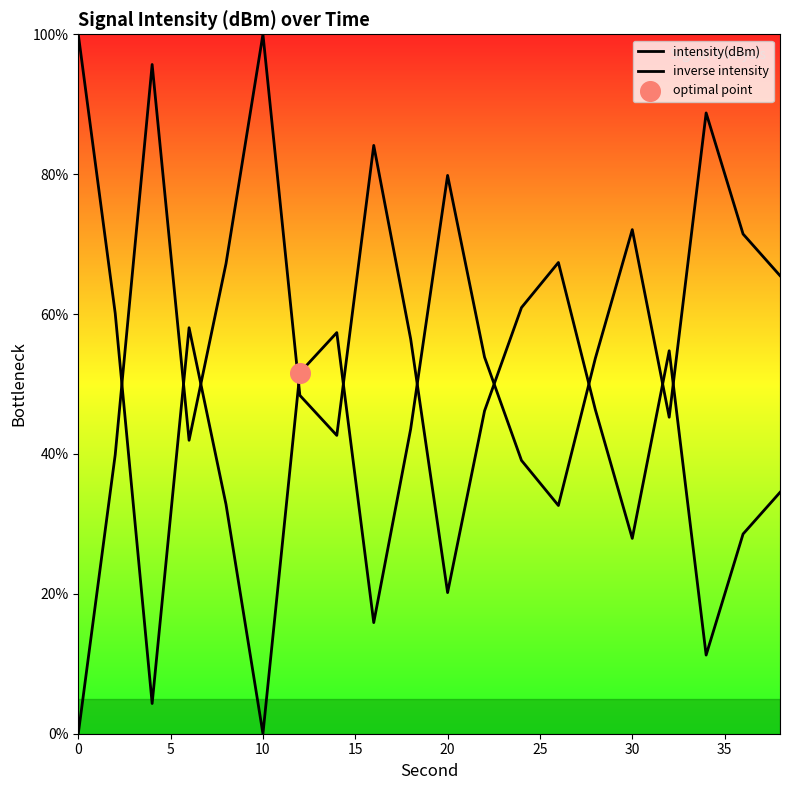

At how many categories does at least one series exceed 58?

14